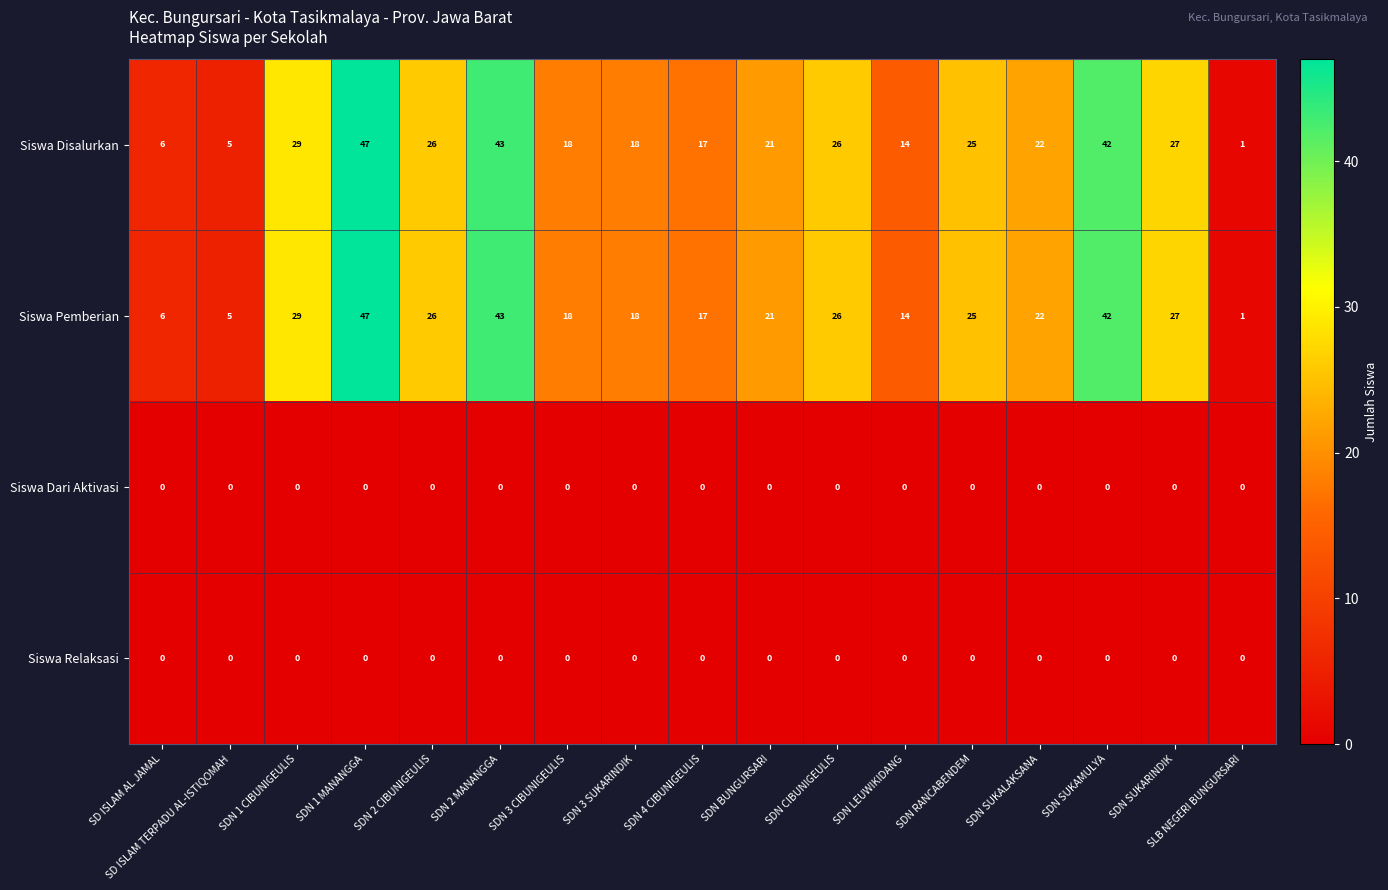

What is the spread (max minus min) of values at SD ISLAM TERPADU AL-ISTIQOMAH?

5